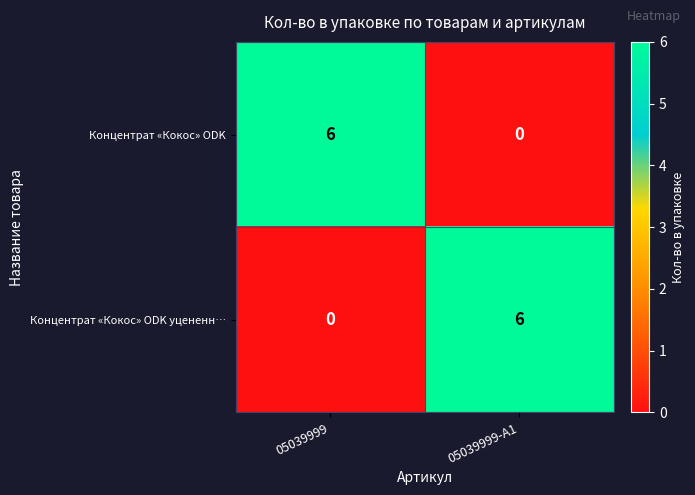

Reading left to right, list all the values displayed in this chart.

Концентрат «Кокос» ODK: 6	0
Концентрат «Кокос» ODK уцененн…: 0	6